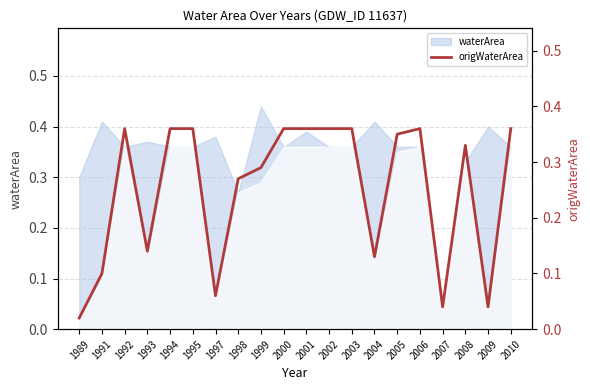

What is the approximate value at 1998?

0.3